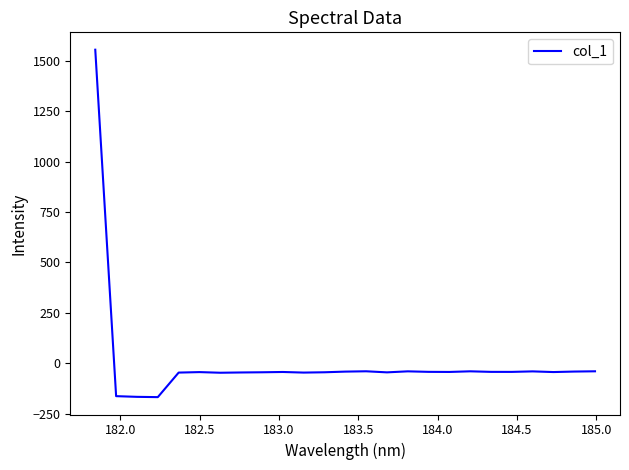

What is the minimum value shown in the chart?

-167.4